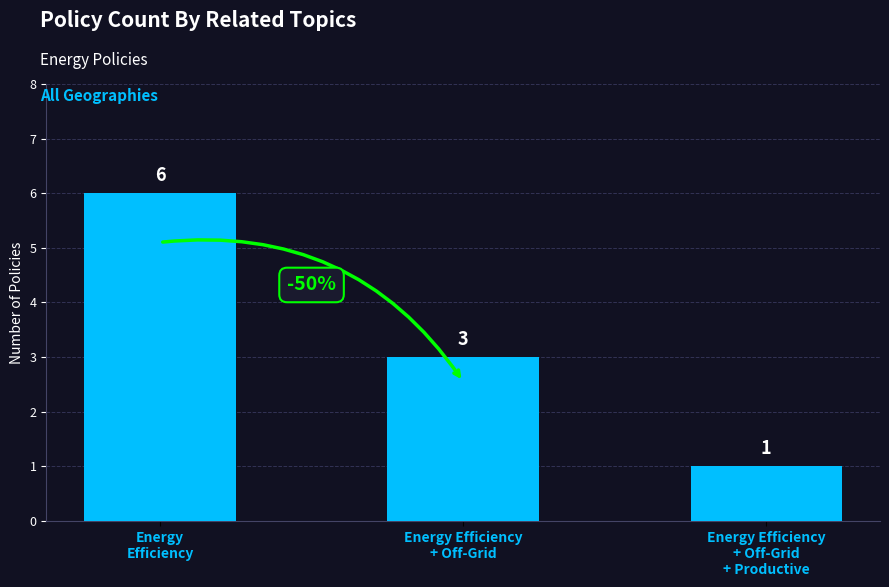

Are the bars horizontal?

No